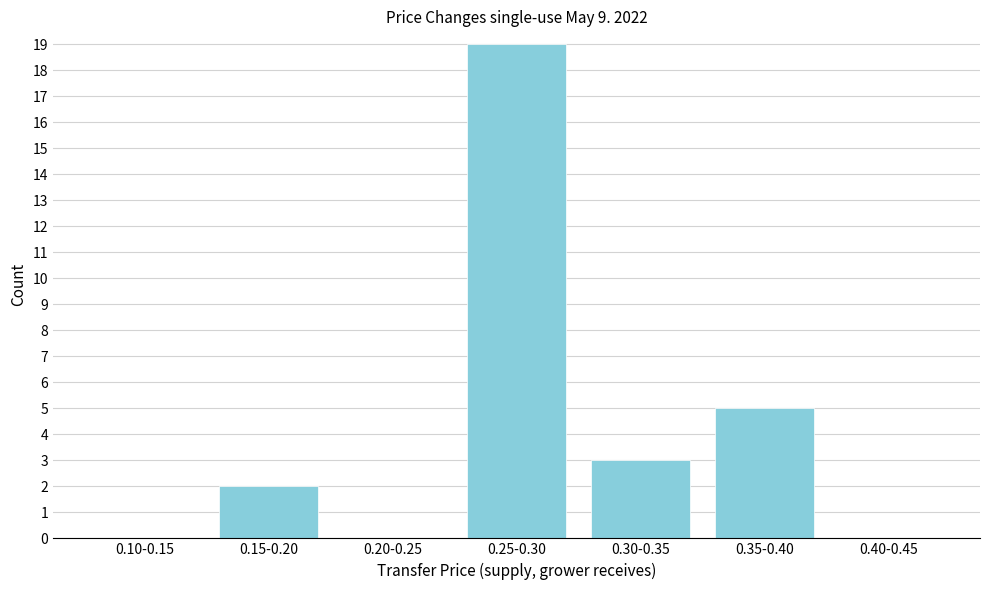

Reading left to right, what are all the values shown in this chart?

0.10-0.15=0	0.15-0.20=2	0.20-0.25=0	0.25-0.30=19	0.30-0.35=3	0.35-0.40=5	0.40-0.45=0